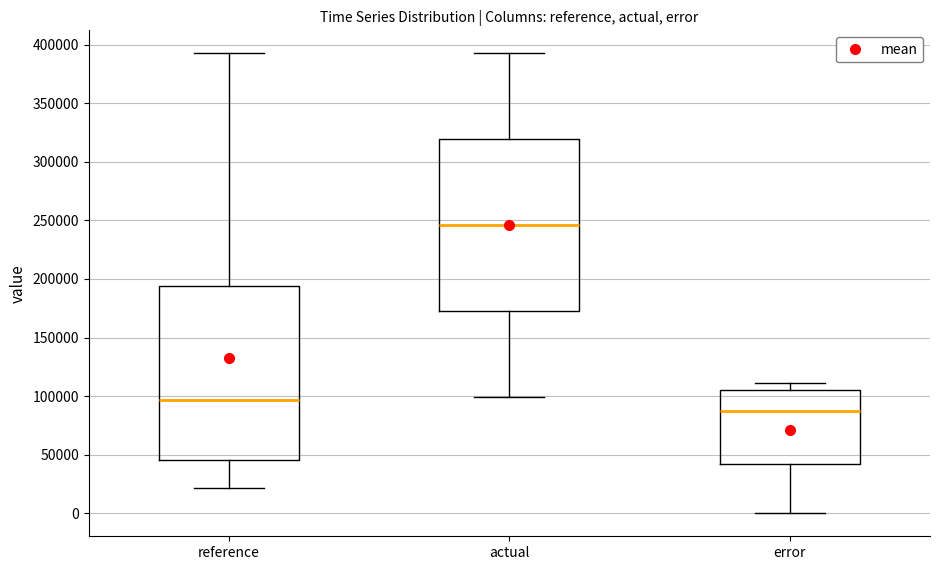

Which box has the lowest median line?

error